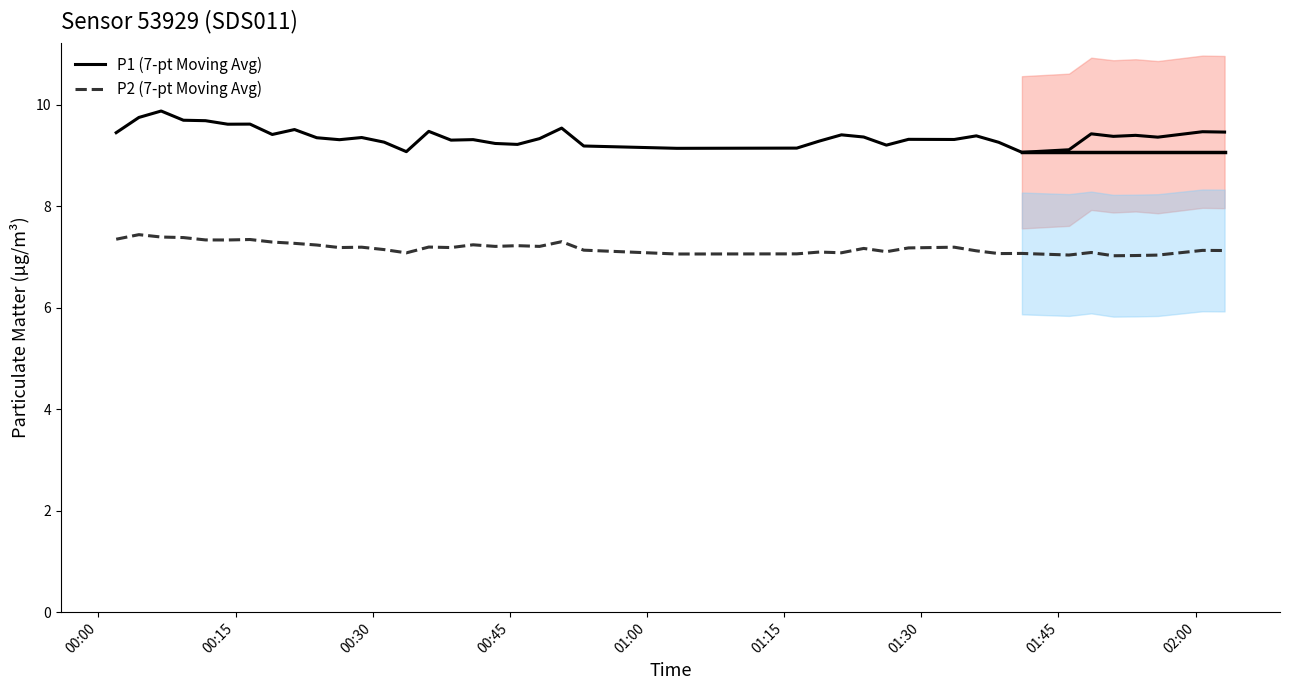

What is the minimum value for P1 (7-pt Moving Avg)?

9.1